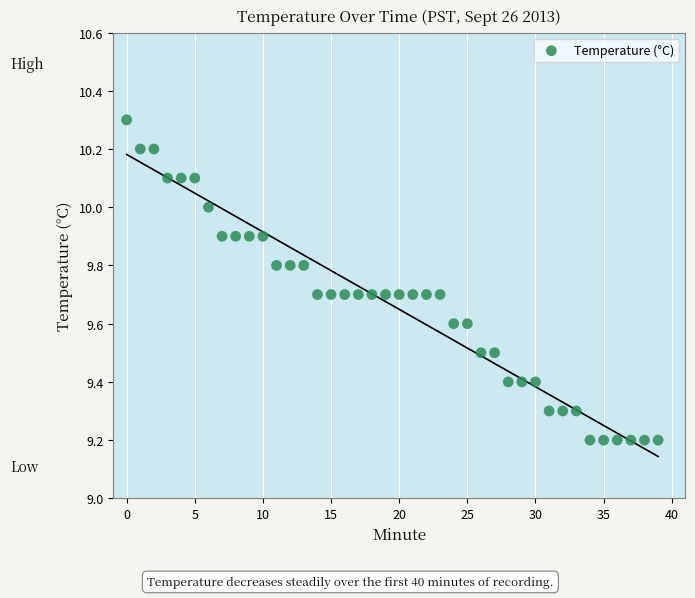

What is the range of Y values (max minus min)?

1.1